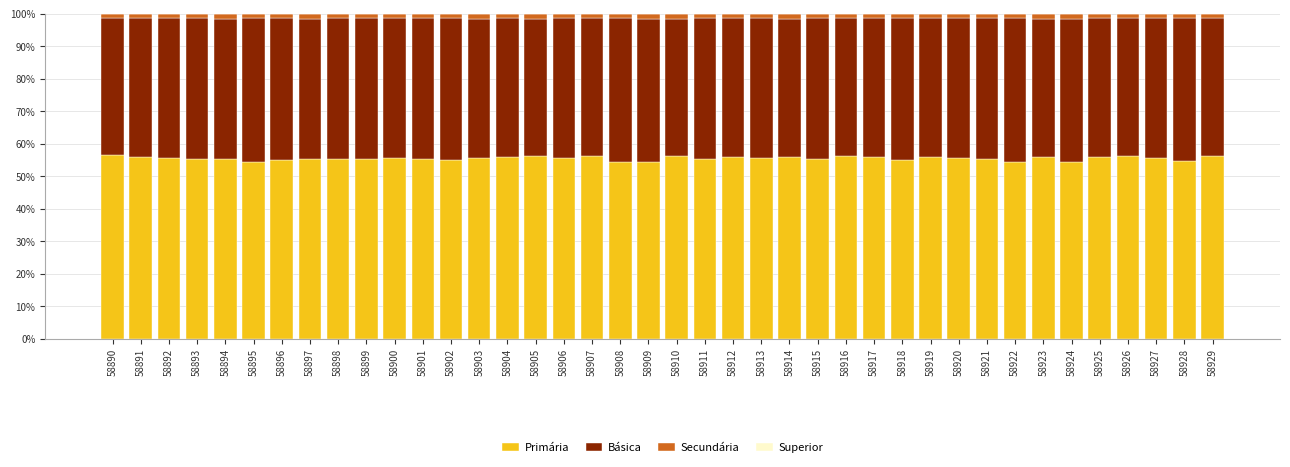

What is the maximum value for Primária?

56.5